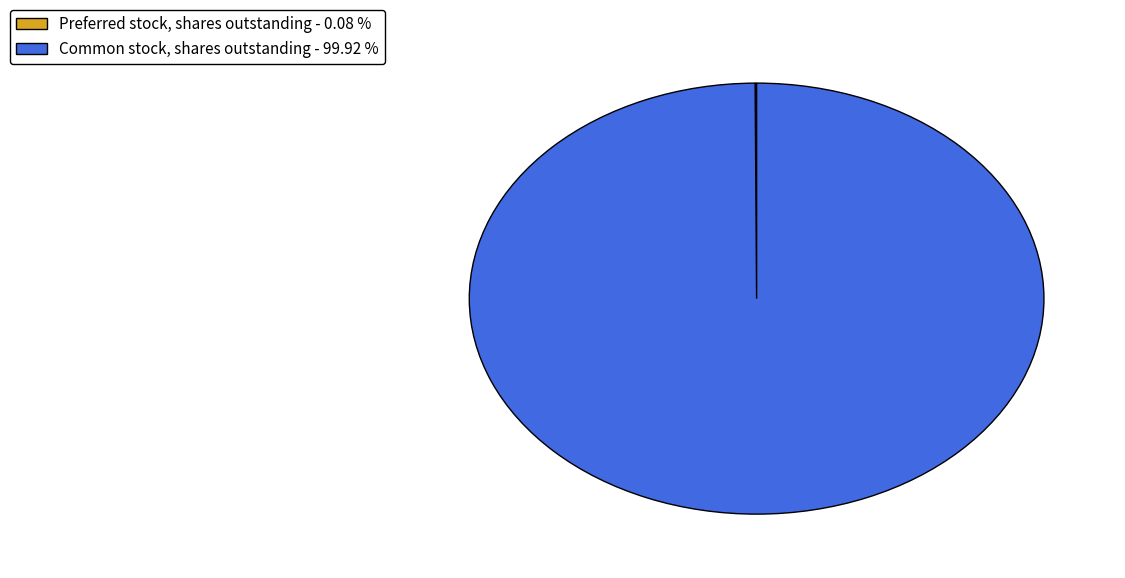

Is there a majority slice in this chart?

Yes